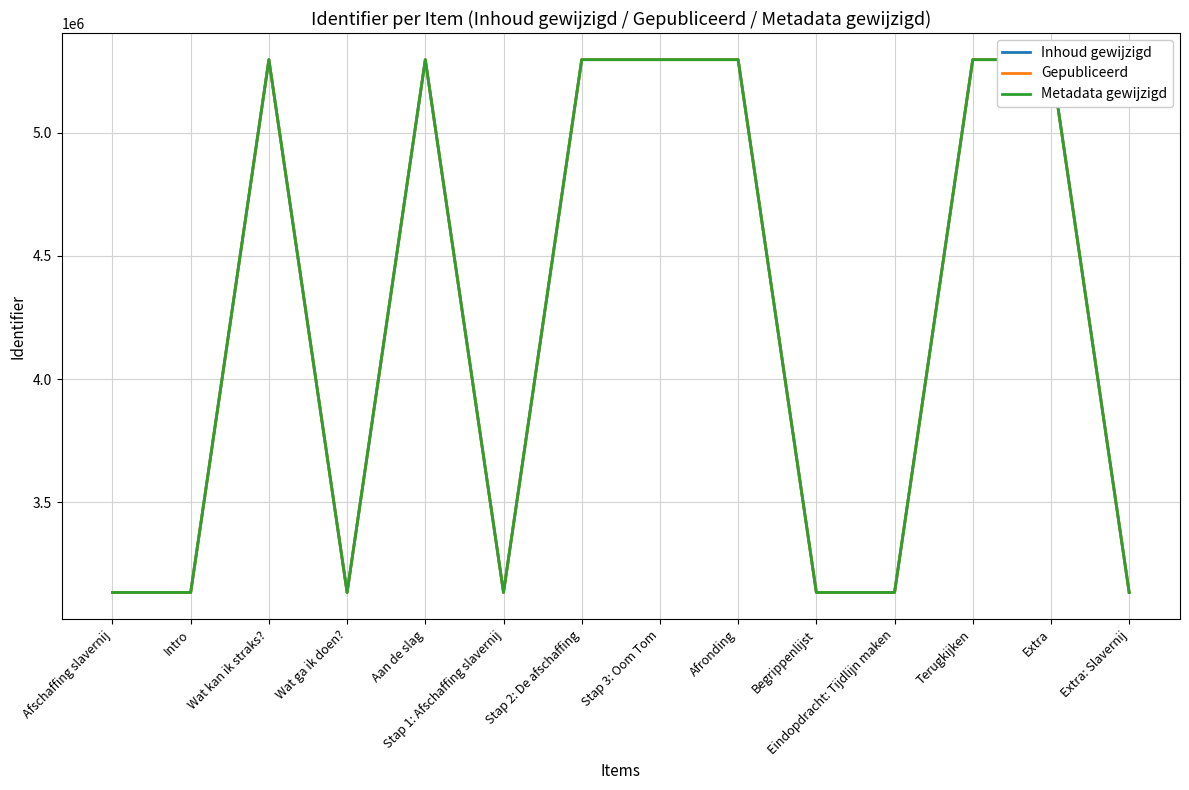

What is the sum of all Metadata gewijzigd values?

59015707